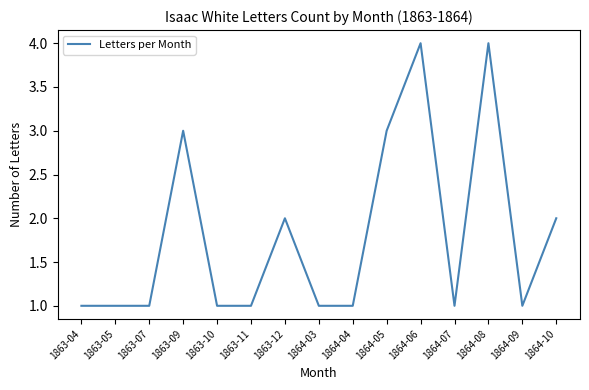

What position from the left is 1864-07?

12